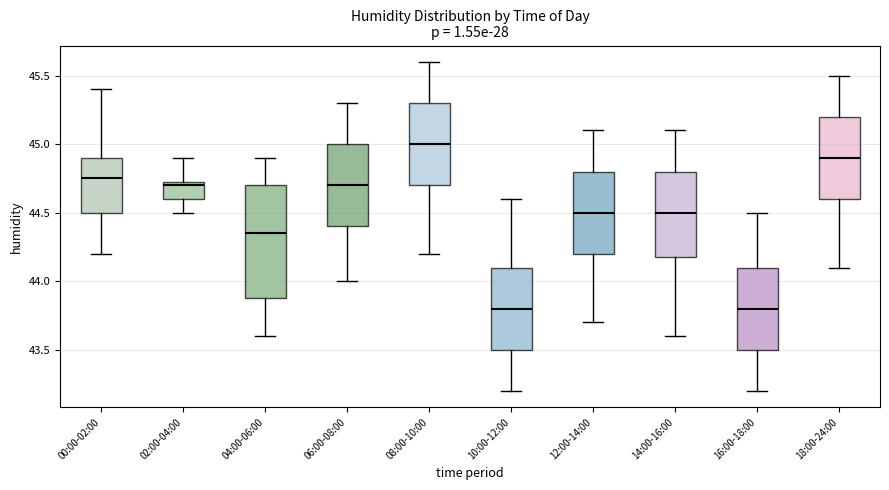

Which box is the tallest, from its lower edge to its upper edge?

04:00-06:00